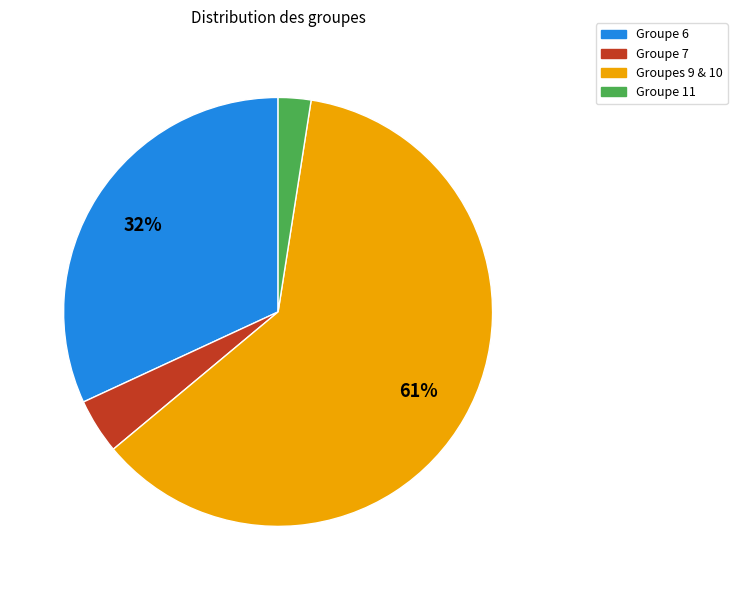

The Groupes 9 & 10 slice represents 49% of the pie. True or false?

False